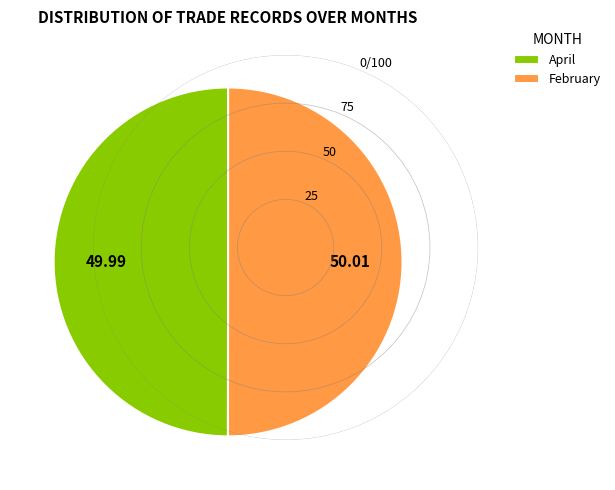

What is the ratio of the value at April to the value at February?

1.0